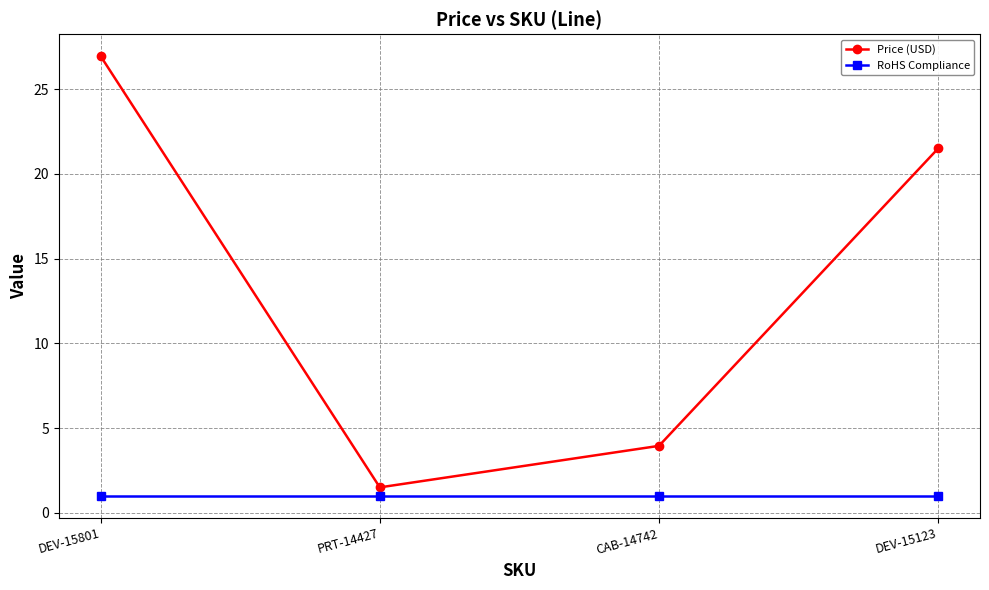

The value of RoHS Compliance at CAB-14742 is 1.0. True or false?

True